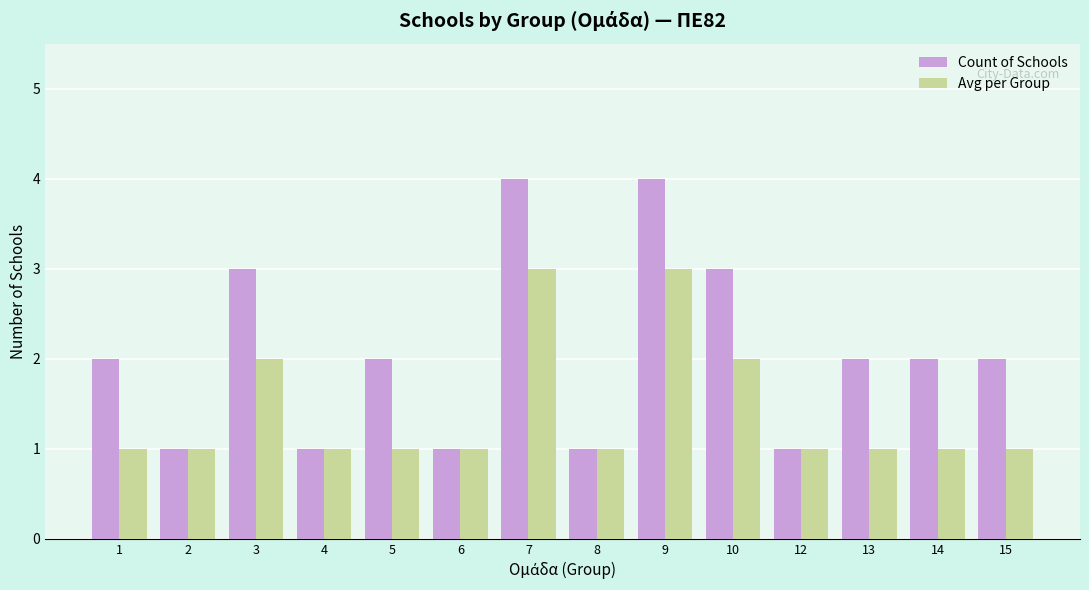

What is the difference between the highest and lowest values at 7?

1